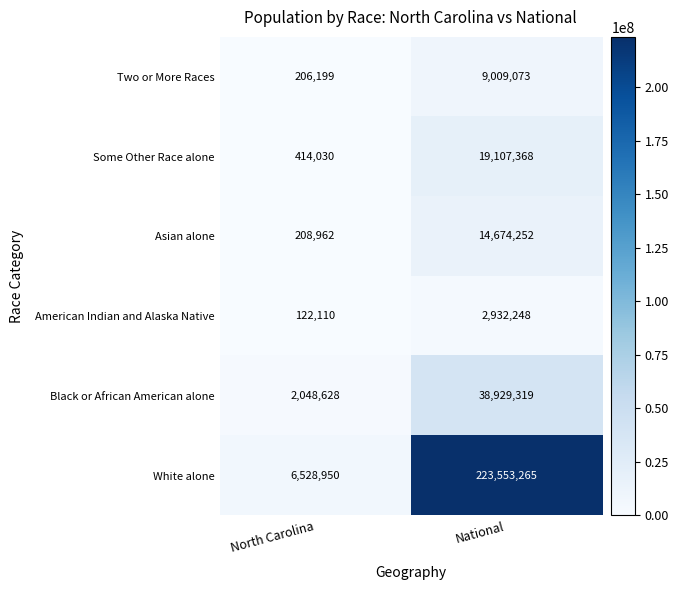

Which series has the largest range (max minus min)?

White alone